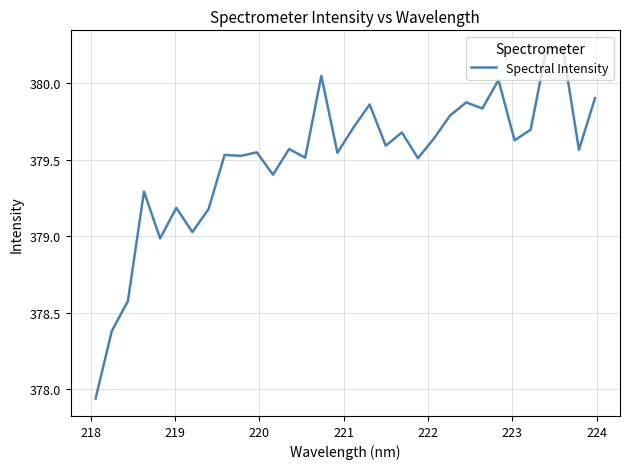

What is the difference between the maximum and minimum values?

2.3